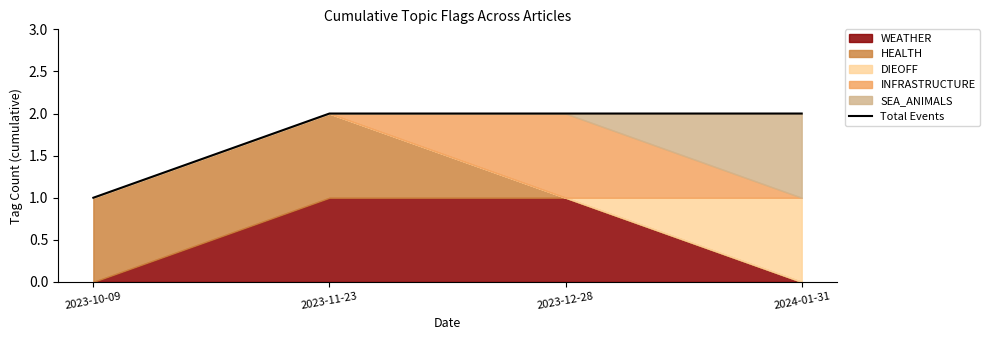

List the labels in order of value, largest first.

2023-11-23, 2023-12-28, 2024-01-31, 2023-10-09